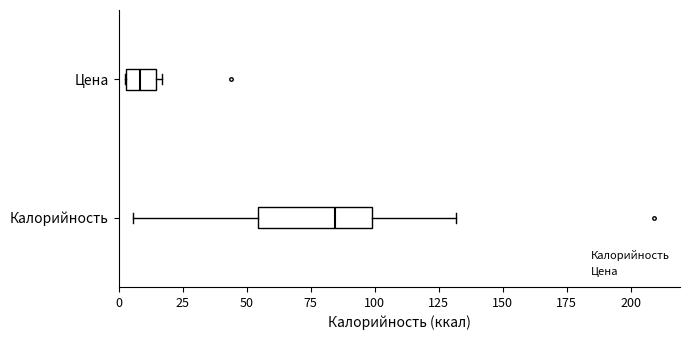

Where does the left whisker of the box for Калорийность end on the x-axis? The values are not printed on the chart, so give them approximately, as read against the axis.

5